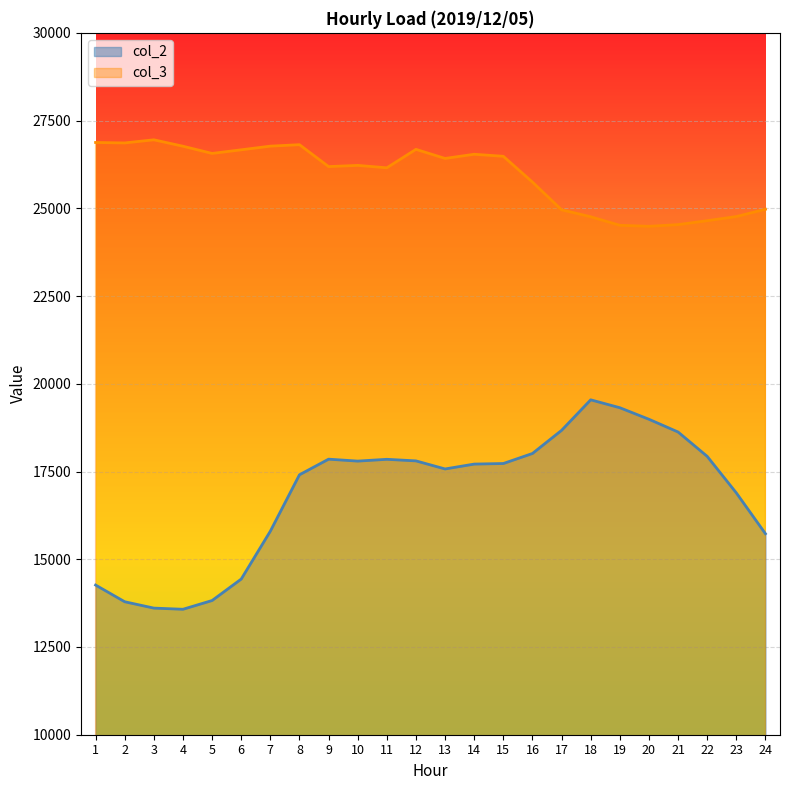

Read the col_2 value at 19, to the nearest 10.

19320